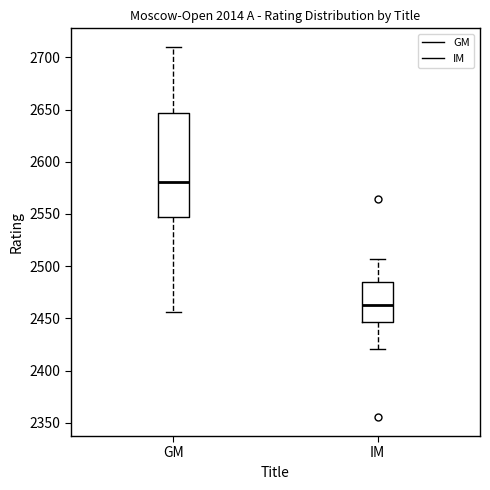

Which box is the tallest, from its lower edge to its upper edge?

GM